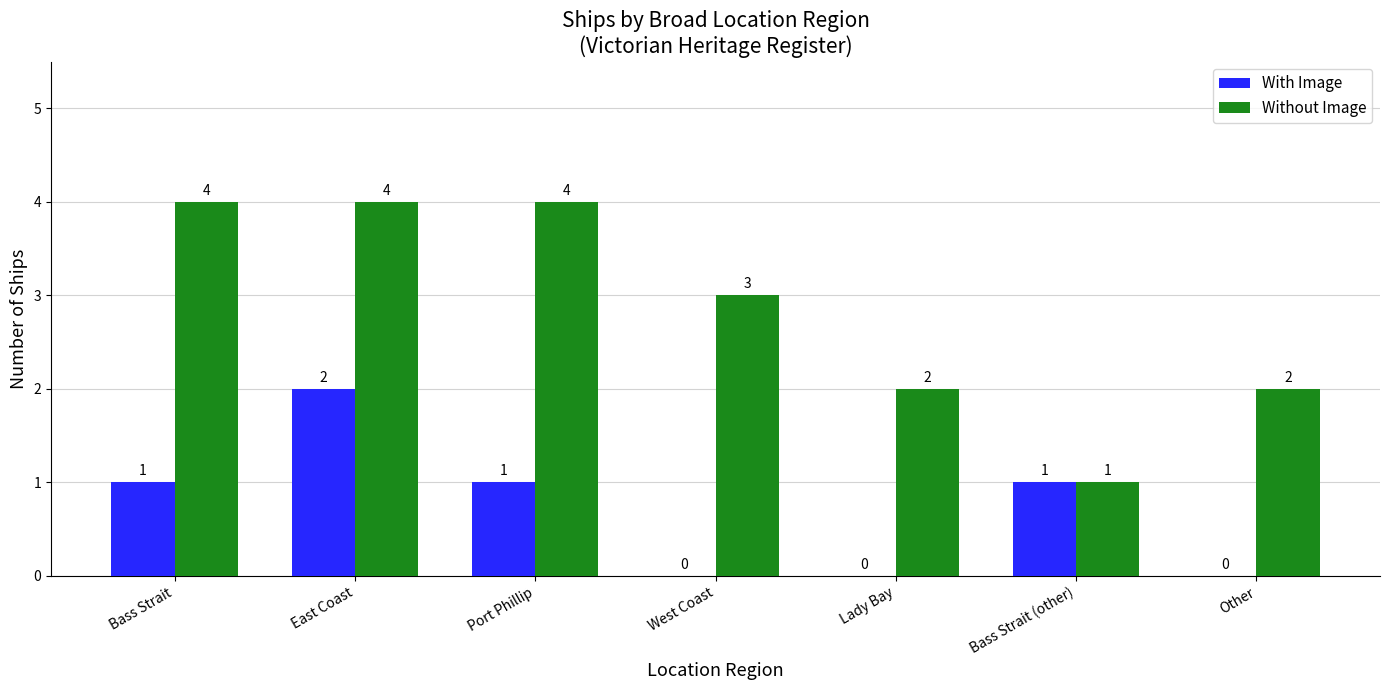

The value of Without Image at East Coast is 4. True or false?

True